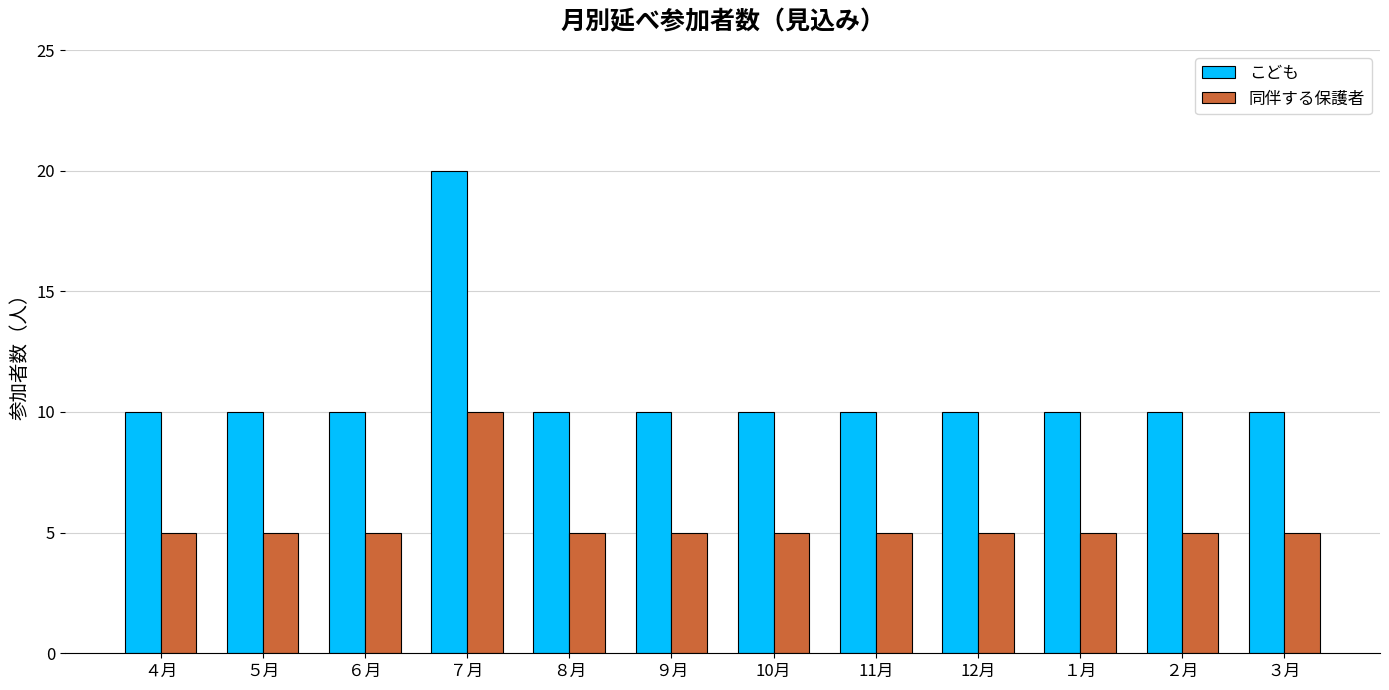

Reading right to left, what are all the values shown in this chart?

こども: ３月=10	２月=10	１月=10	12月=10	11月=10	10月=10	９月=10	８月=10	７月=20	６月=10	５月=10	４月=10
同伴する保護者: ３月=5	２月=5	１月=5	12月=5	11月=5	10月=5	９月=5	８月=5	７月=10	６月=5	５月=5	４月=5